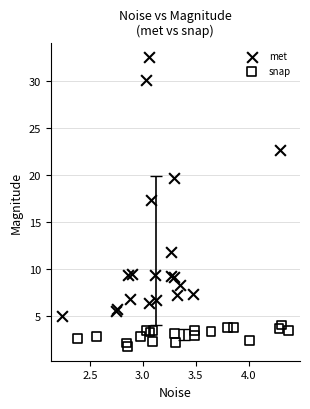

Which series reaches the maximum Y coordinate?

met